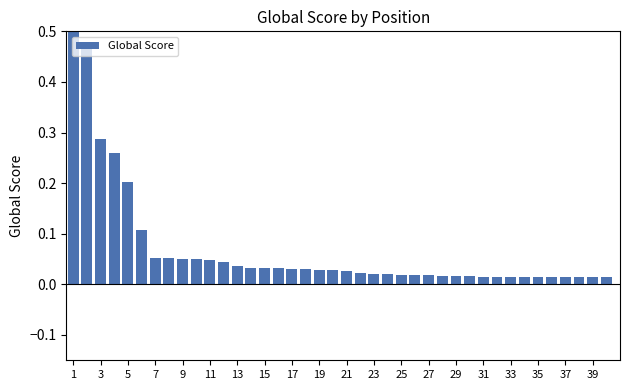

Are the bars horizontal?

No